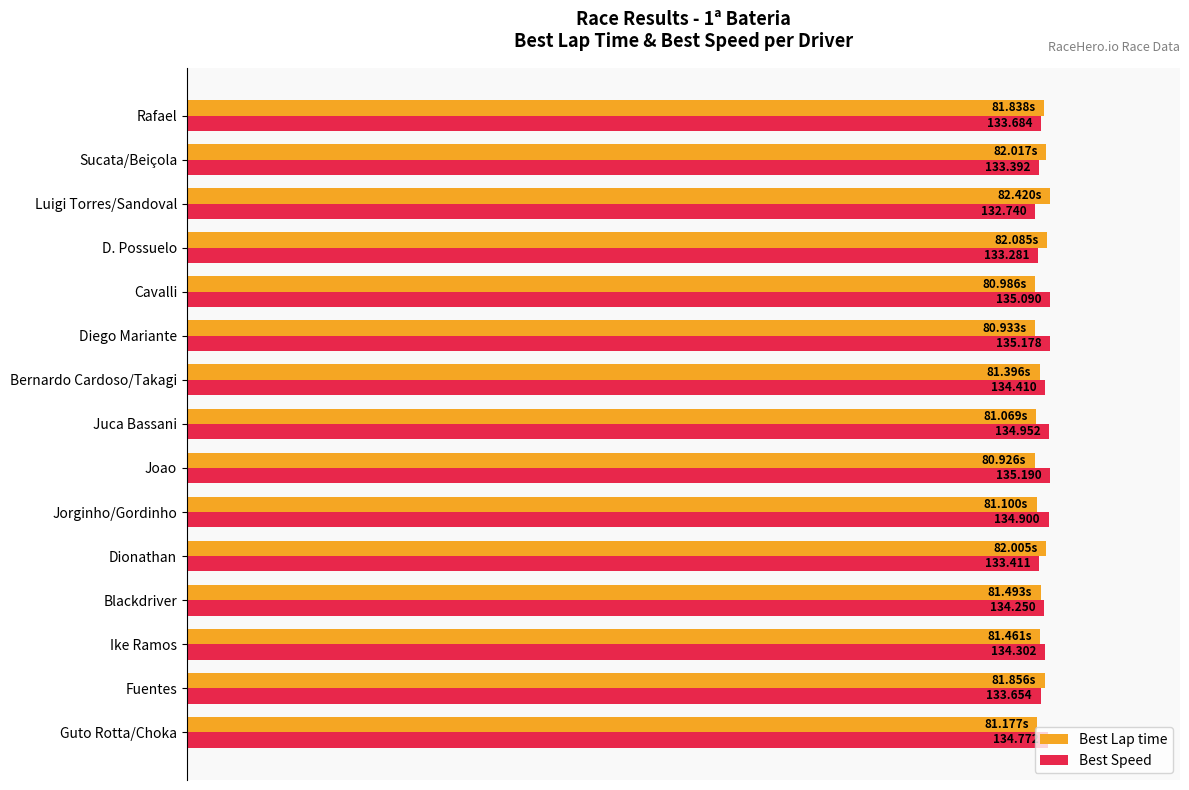

What are all the series names shown in the legend?

Best Lap time, Best Speed